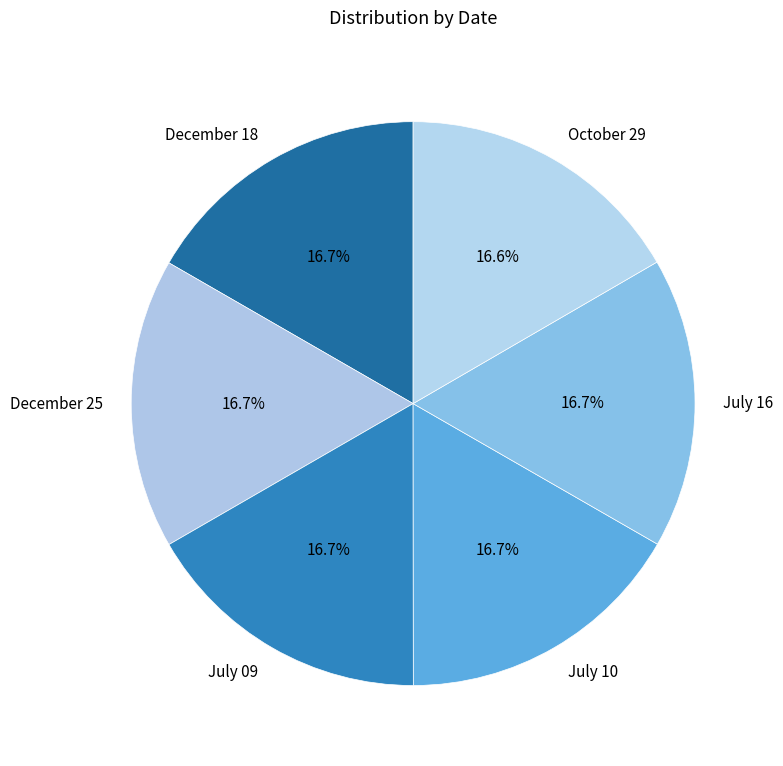

Is there any slice that represents more than half of the pie?

No